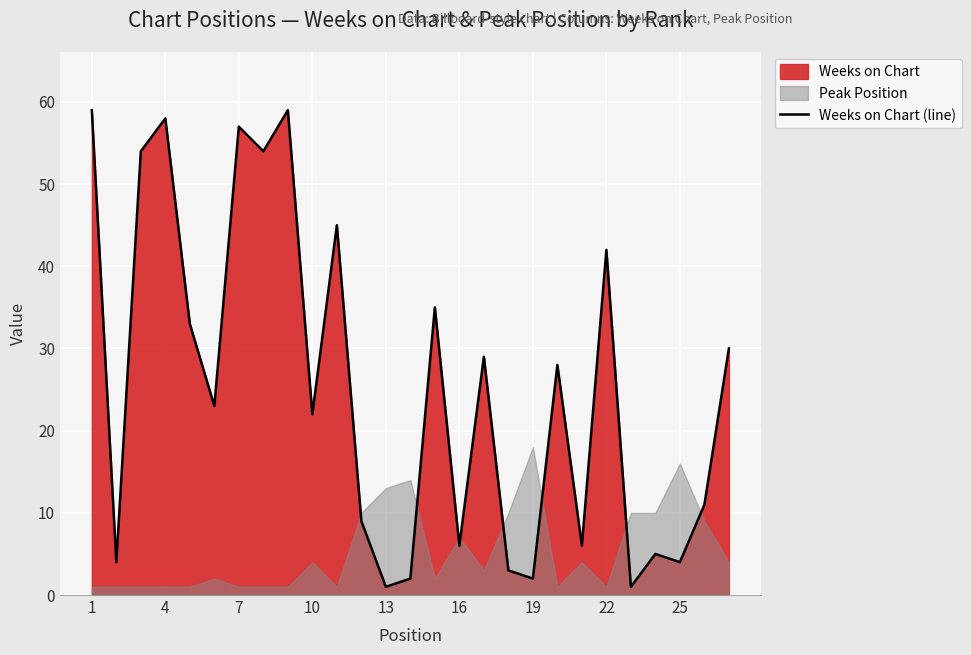

How many points are higher than both their immediate neighbors (excluding endpoints)?

9